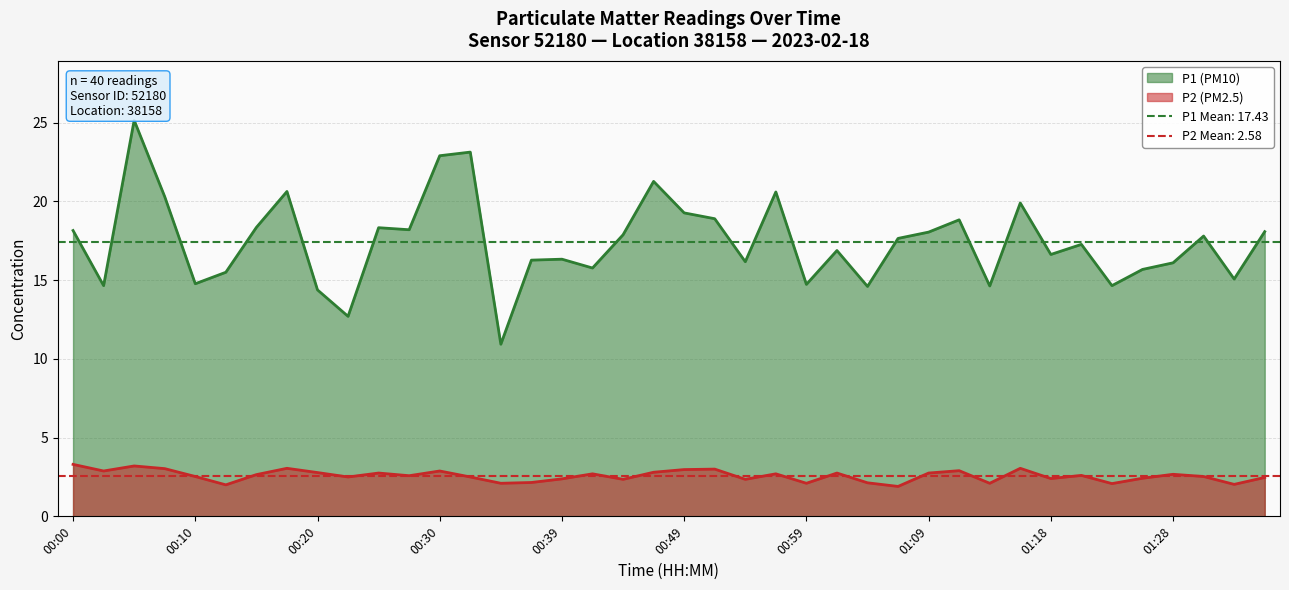

At which label is P2 closest to 2?

00:13